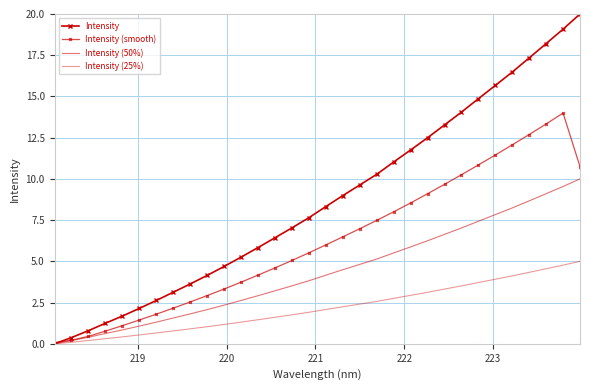

How many series are shown in this chart?

4